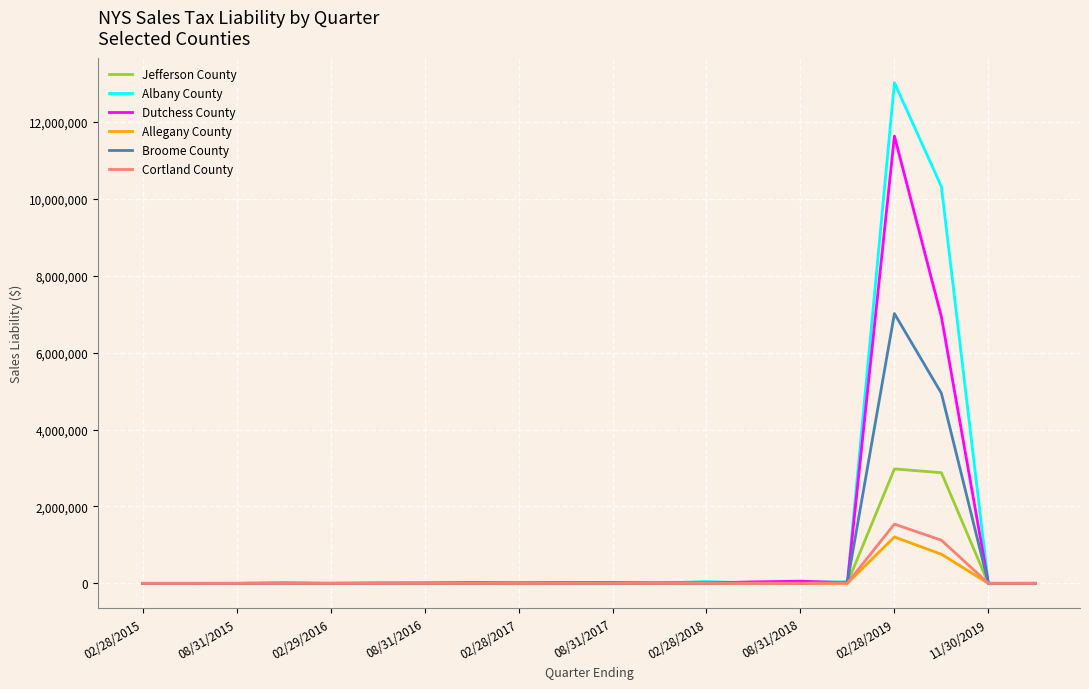

Which series has the largest total across all categories?

Albany County